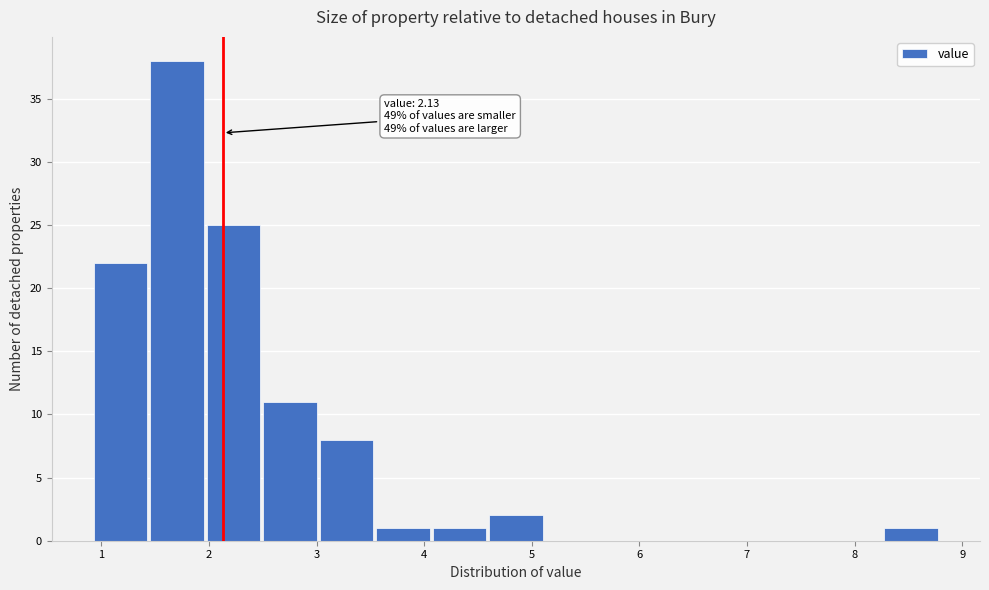

Over which range of the x-axis is the bar tallest?

1.5 to 2.0